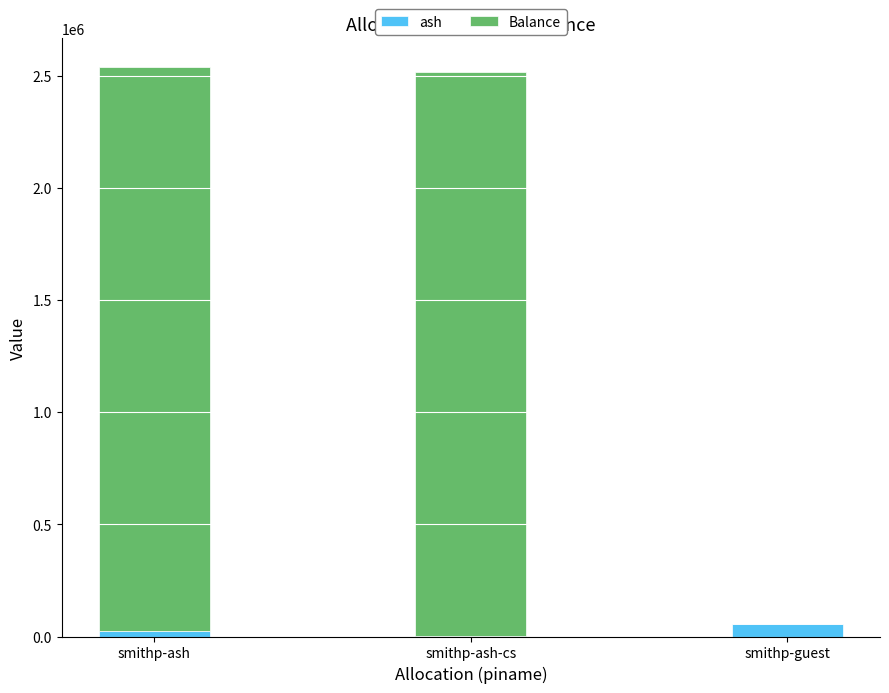

What are all the series names shown in the legend?

ash, Balance